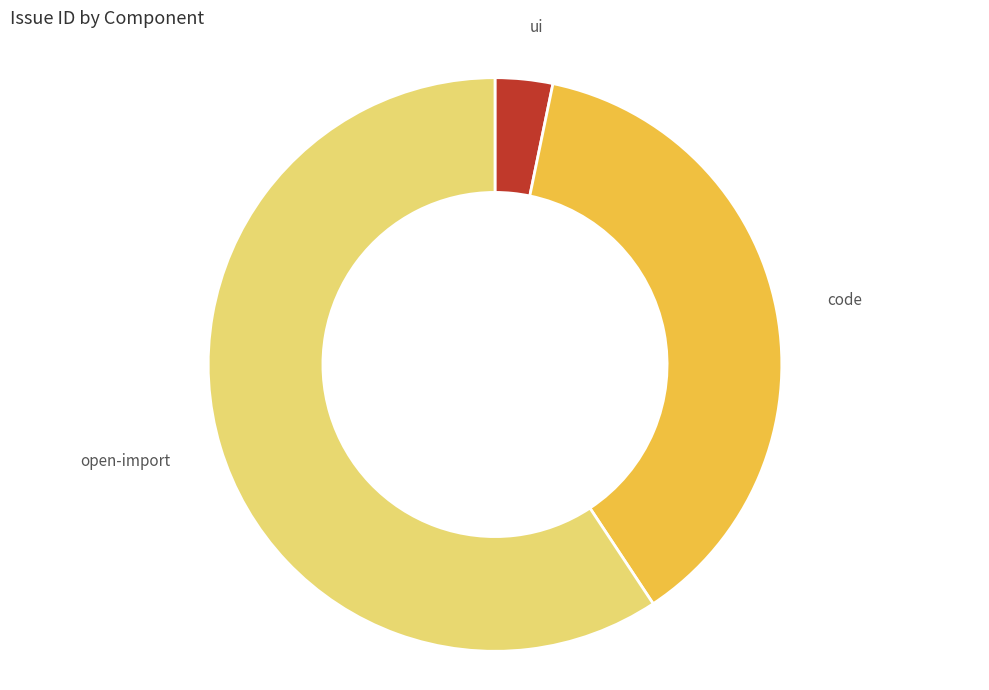

Is there any slice that represents more than half of the pie?

Yes